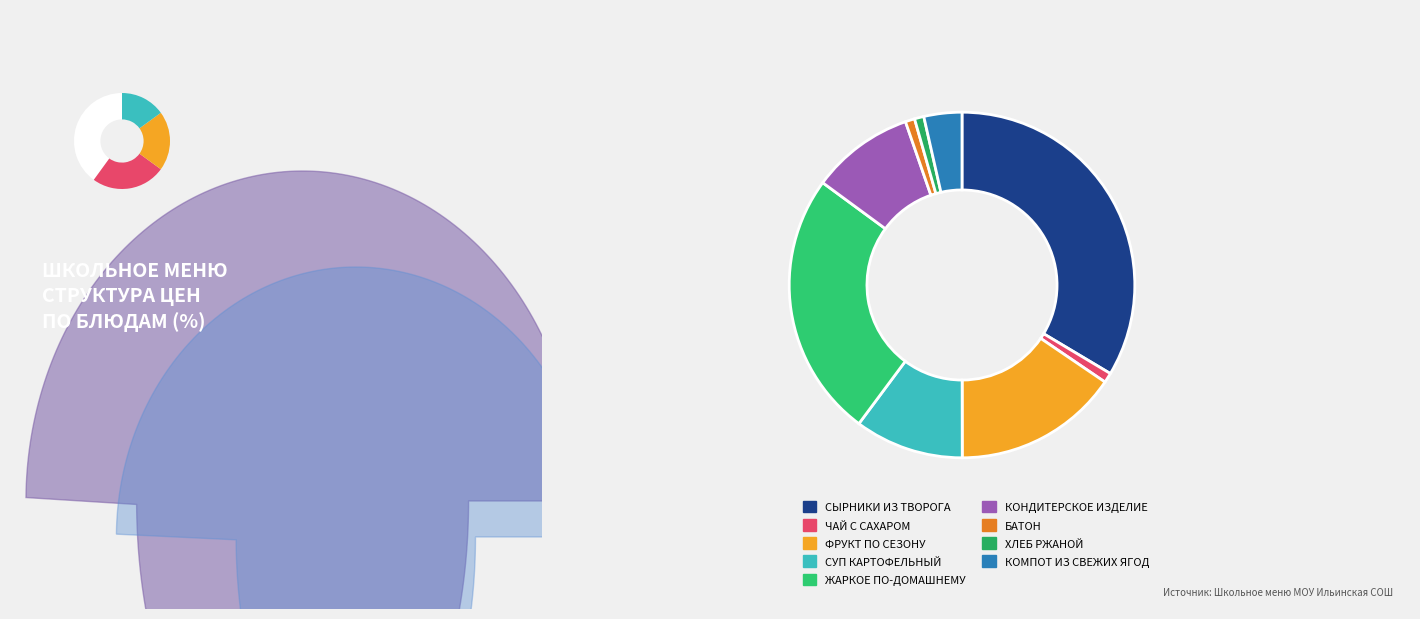

What portion of the pie excludes СЫРНИКИ ИЗ ТВОРОГА?

66.4%